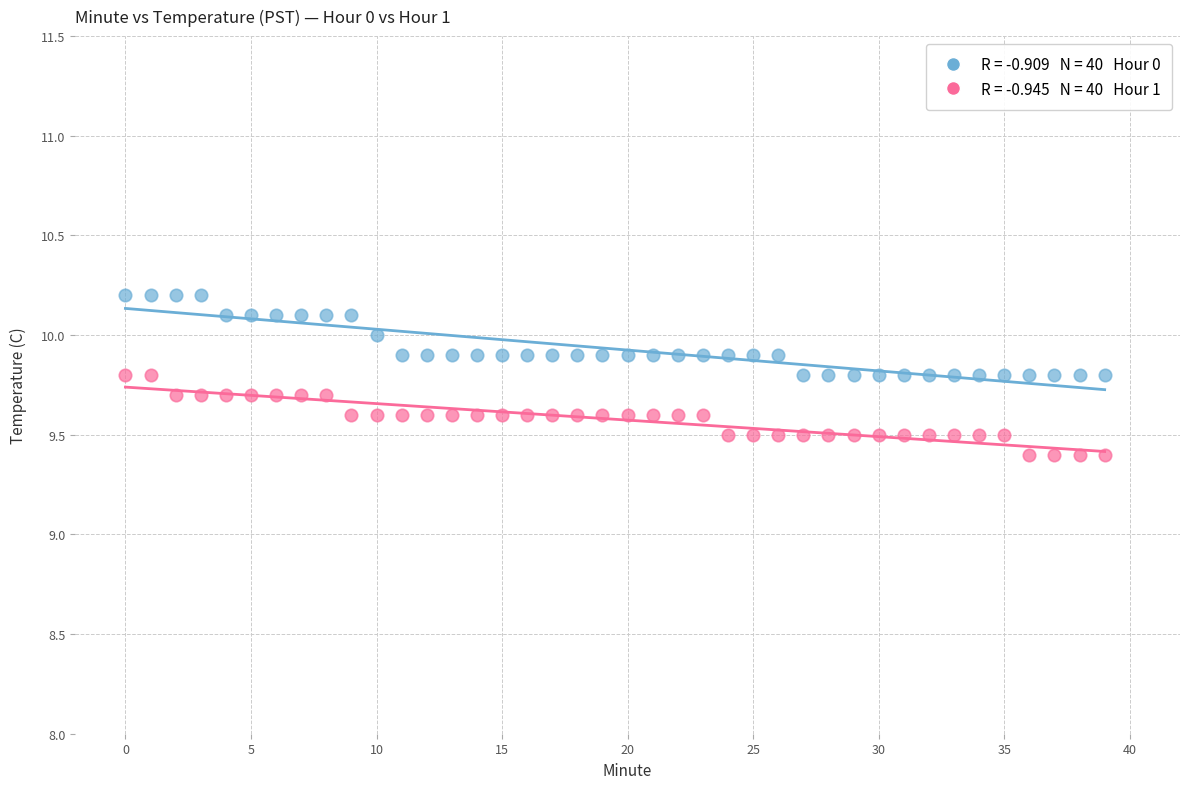

Across all data points, what is the range of Y values (max minus min)?

0.8